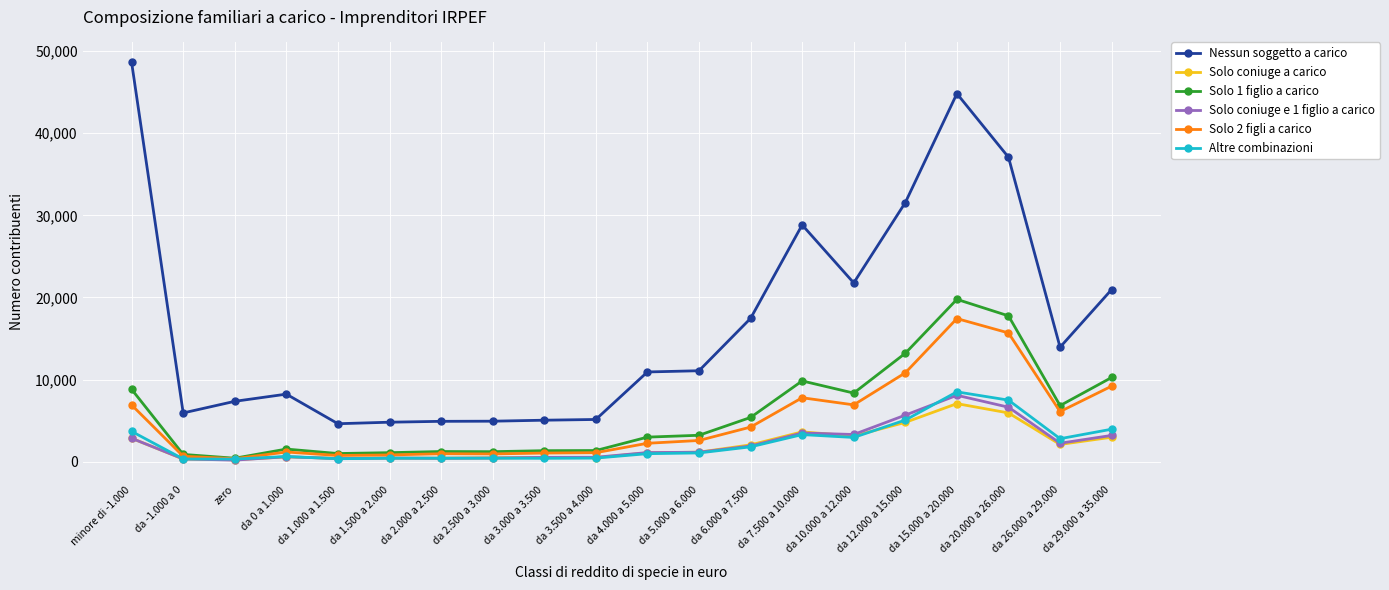

What is the average value of the Solo 1 figlio a carico series?

5831